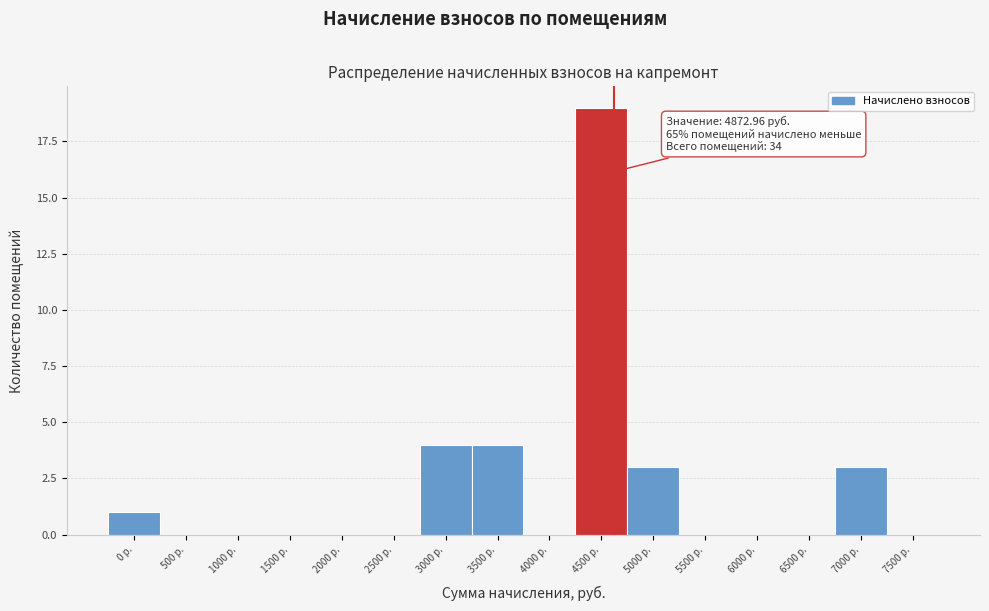

Reading left to right, extract all data points from this chart.

0 р.=1	500 р.=0	1000 р.=0	1500 р.=0	2000 р.=0	2500 р.=0	3000 р.=4	3500 р.=4	4000 р.=0	4500 р.=19	5000 р.=3	5500 р.=0	6000 р.=0	6500 р.=0	7000 р.=3	7500 р.=0